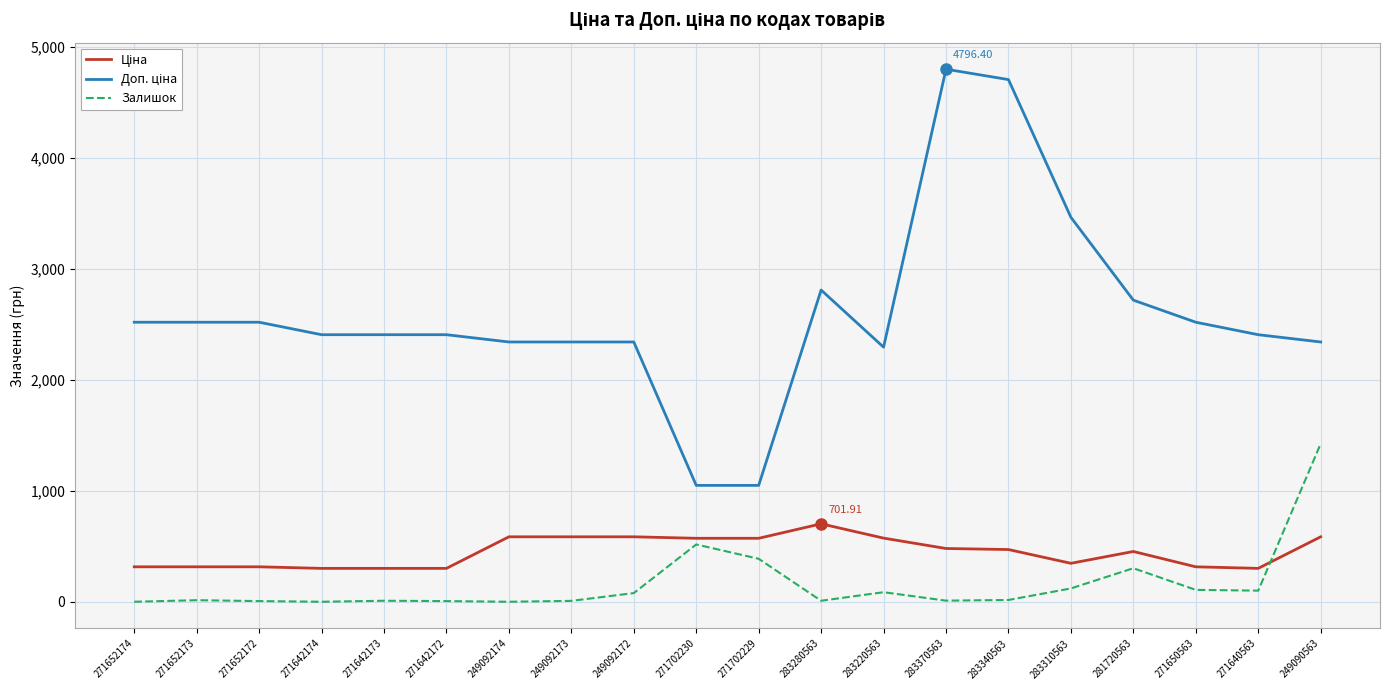

What is the spread (max minus min) of values at 249090563?

1754.8